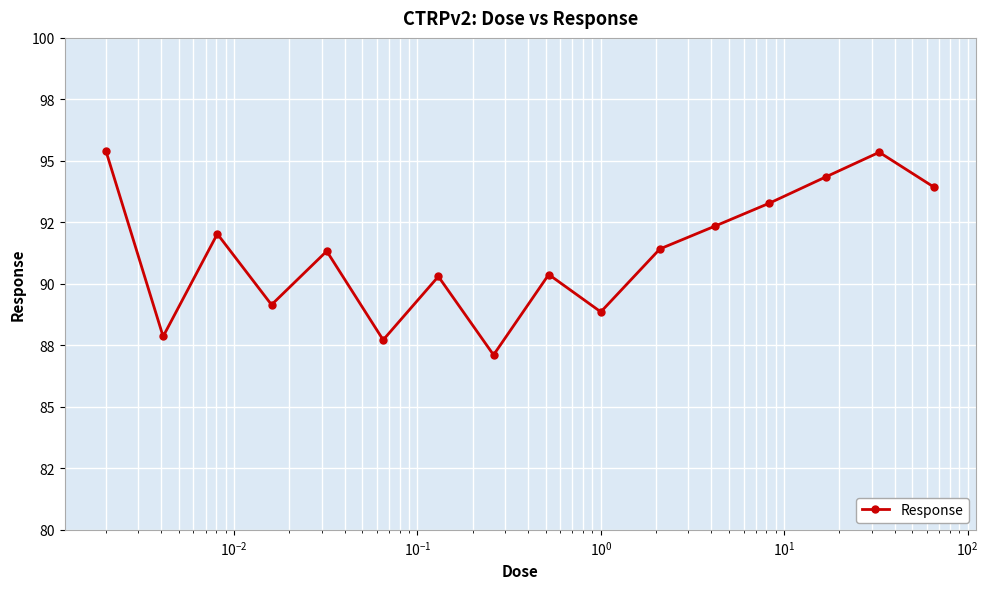

Is this an area chart (filled region under the line)?

No